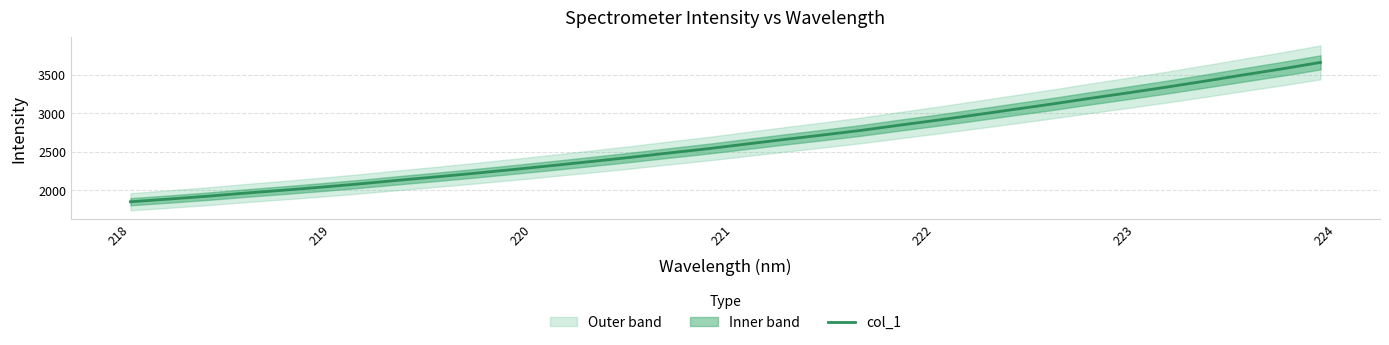

What is the lowest value of the col_1 series?

1852.2